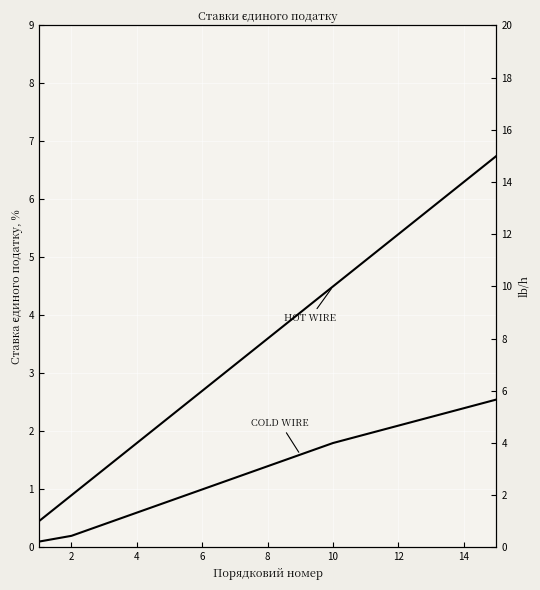

At 10, list the series in order from smallest to largest.

COLD WIRE, HOT WIRE